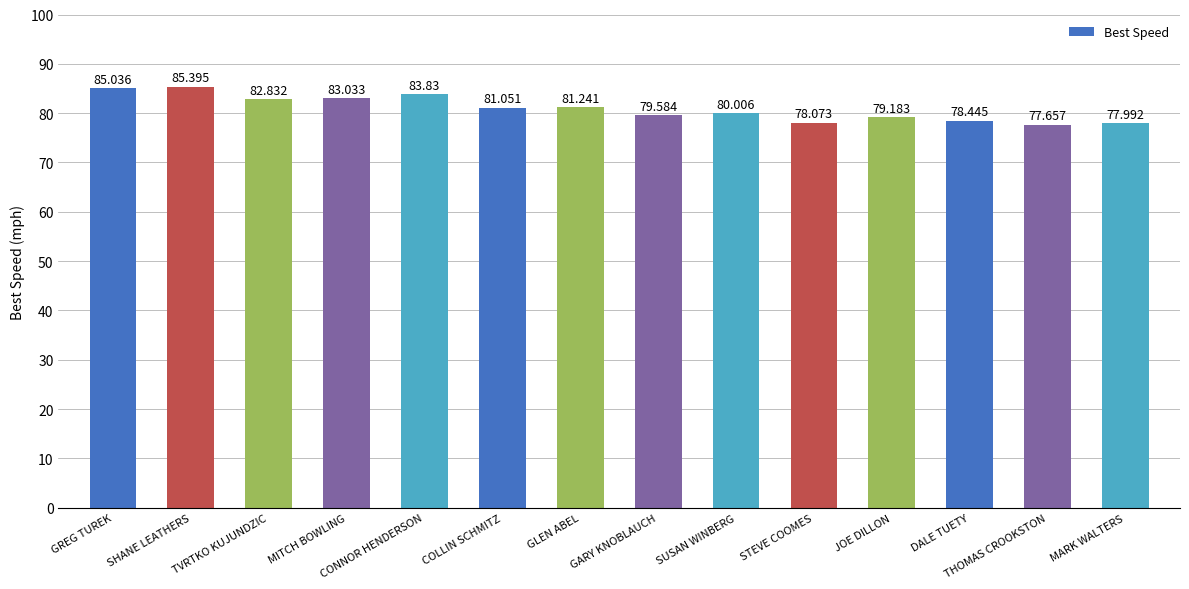

What is the change in value from CONNOR HENDERSON to JOE DILLON?

-4.6